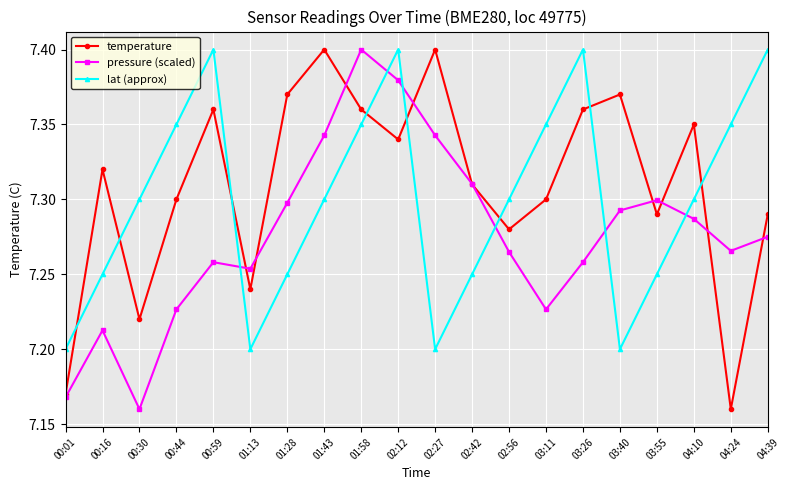

True or false: lat (approx) and temperature cross at least once.

True